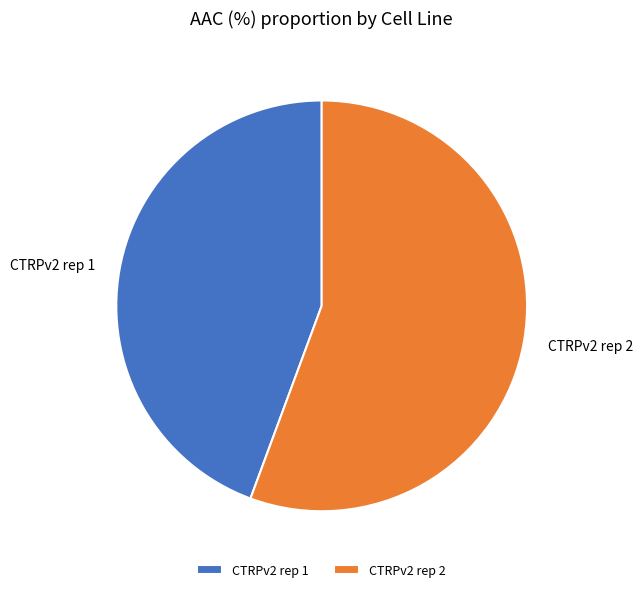

Combined, do CTRPv2 rep 1 and CTRPv2 rep 2 account for over 50%?

Yes